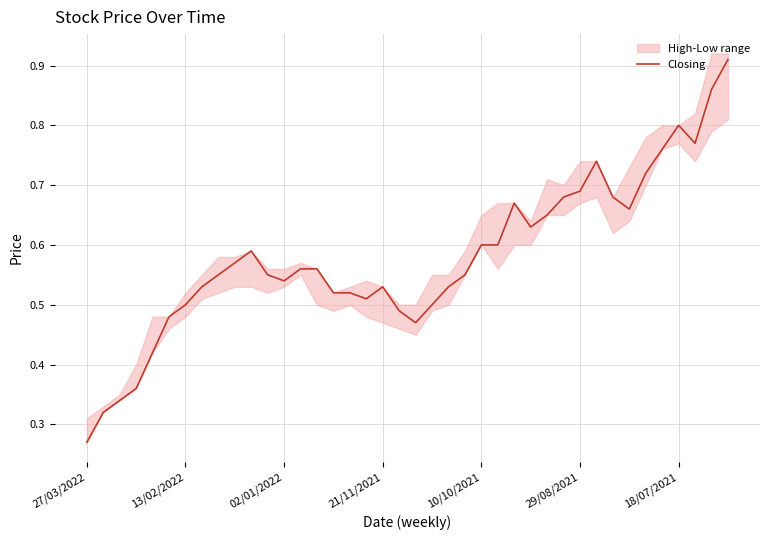

What is the minimum value shown in the chart?

0.3